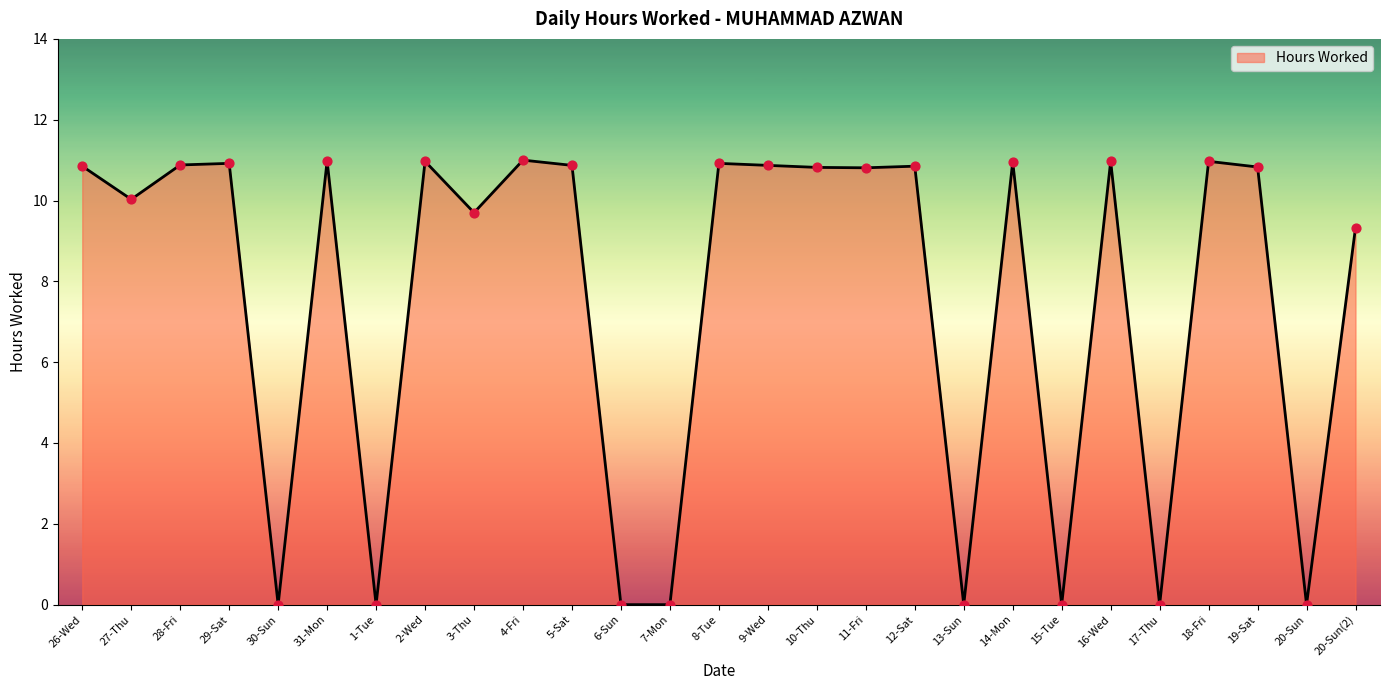

What is the change in value from 14-Mon to 19-Sat?

-0.1